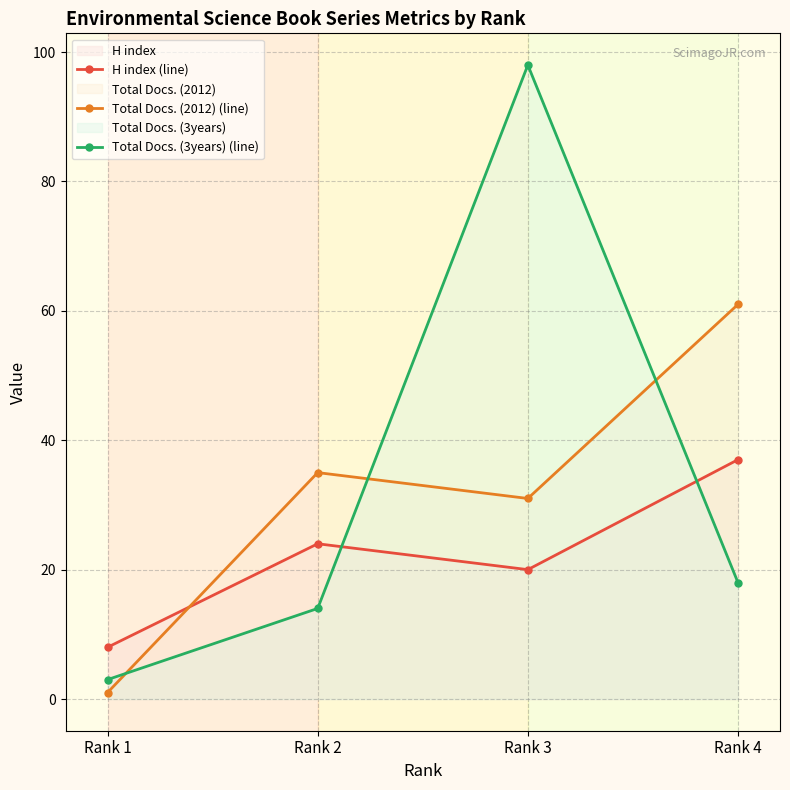

At which label does Total Docs. (2012) (line) first exceed 35?

Rank 4